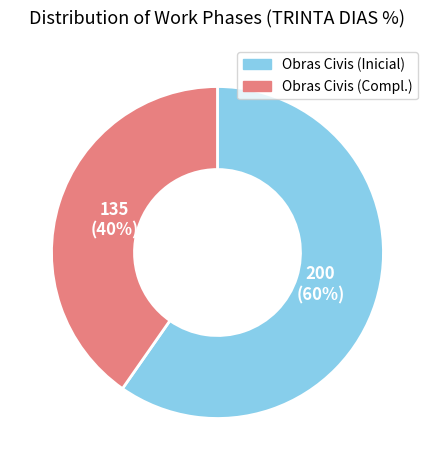

How many segments does this pie chart have?

2